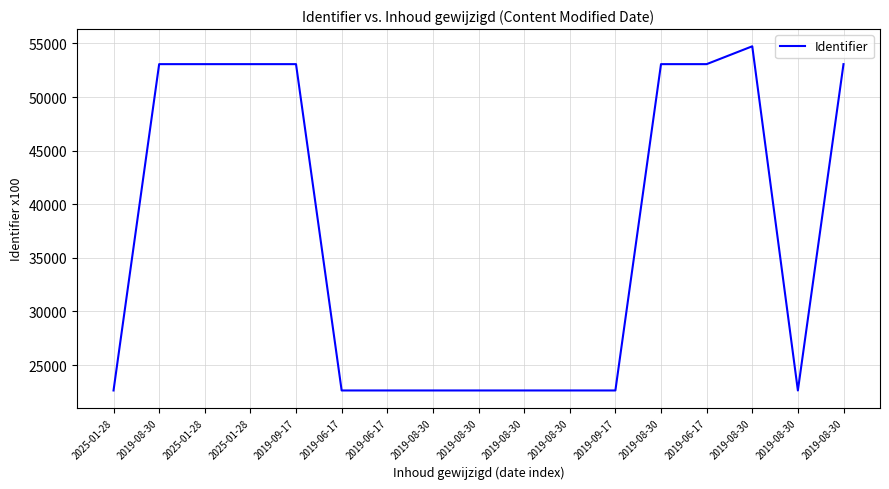

Rank the categories by value from highest to lowest.

2019-08-30, 2019-08-30, 2019-06-17, 2019-08-30, 2019-09-17, 2025-01-28, 2025-01-28, 2019-08-30, 2019-08-30, 2019-09-17, 2019-08-30, 2019-08-30, 2019-08-30, 2019-08-30, 2019-06-17, 2019-06-17, 2025-01-28